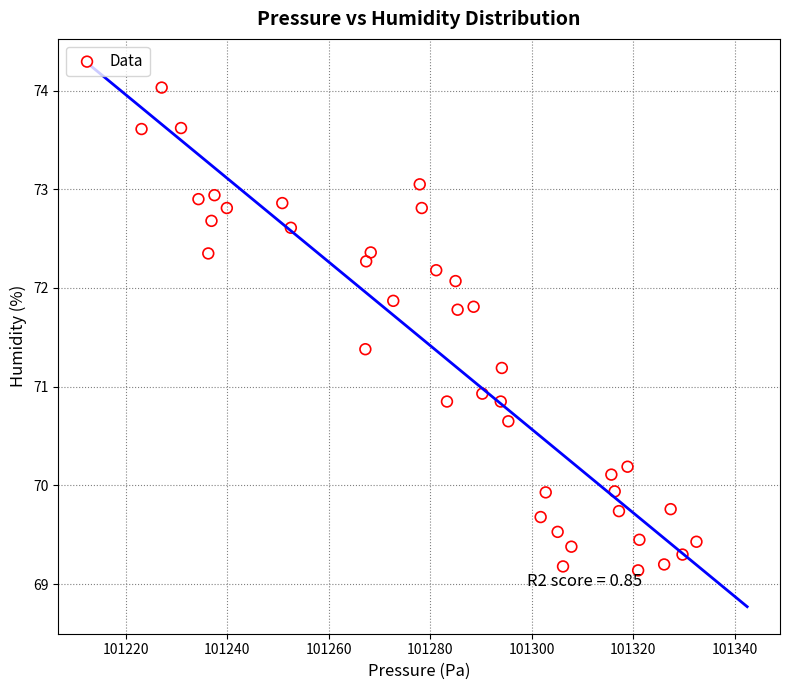

What is the range of Y values (max minus min)?

4.9